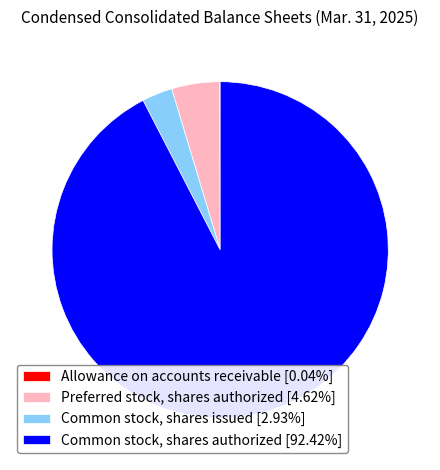

Which has a higher value, Common stock, shares authorized or Preferred stock, shares authorized?

Common stock, shares authorized